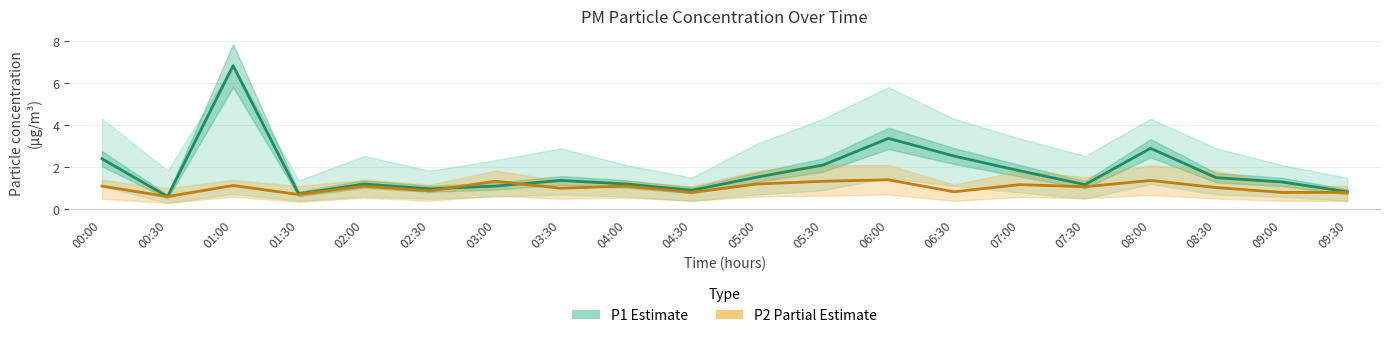

What is the value of the P2 (Partial Estimate) point at the 2nd from the left?

0.6